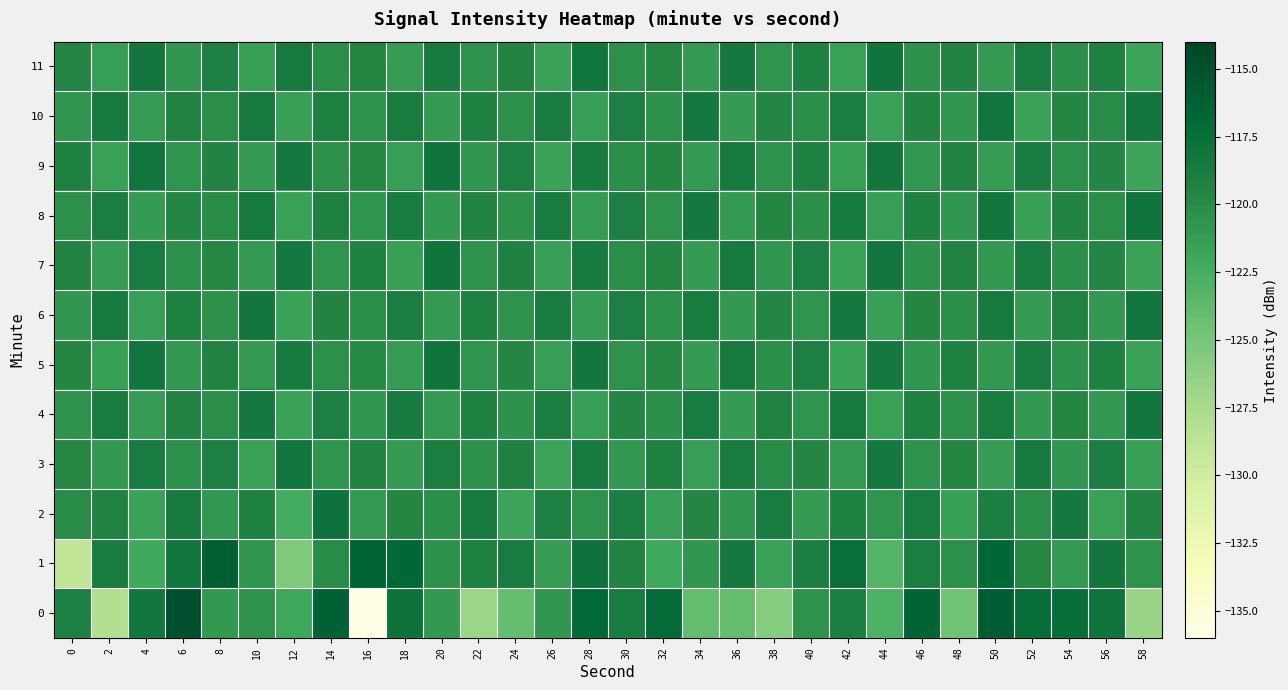

Which label corresponds to the largest value in the chart?

6